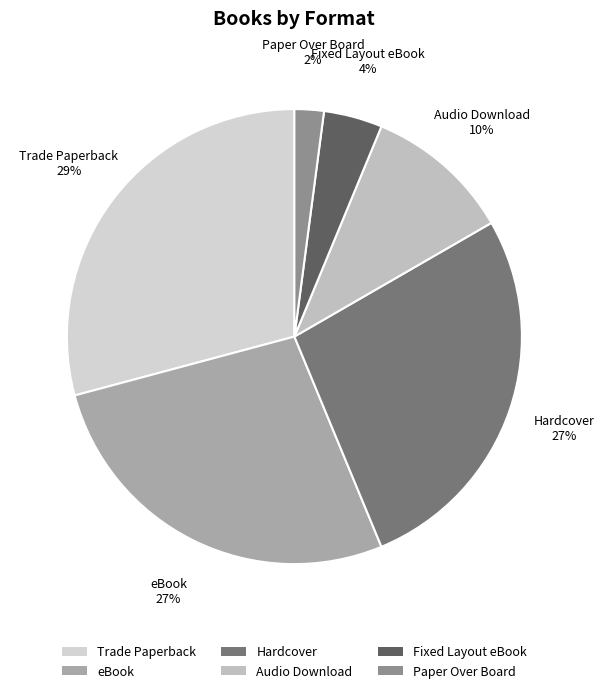

The Paper Over Board slice represents 2% of the pie. True or false?

True